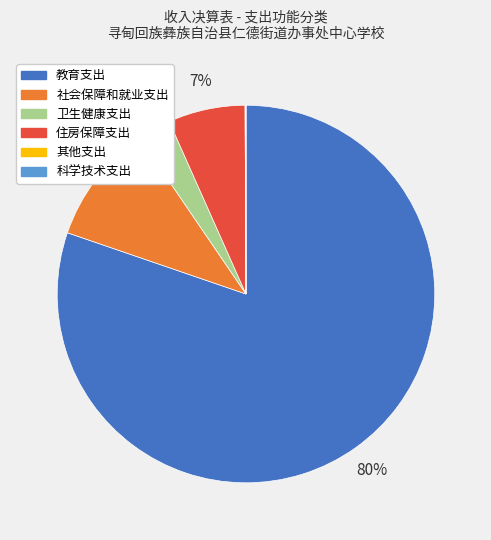

True or false: 住房保障支出 accounts for 1% of the total.

False